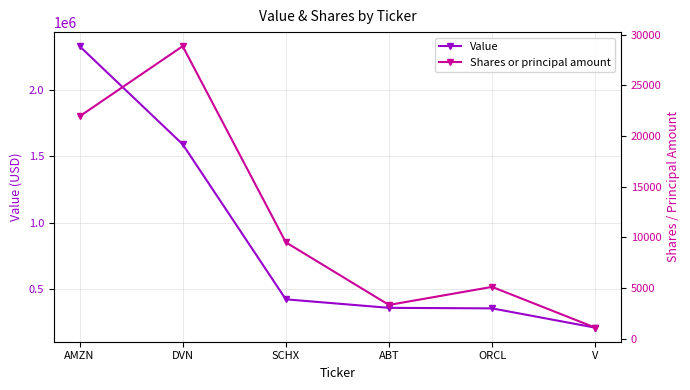

True or false: Shares or principal amount and Value intersect in this chart.

False